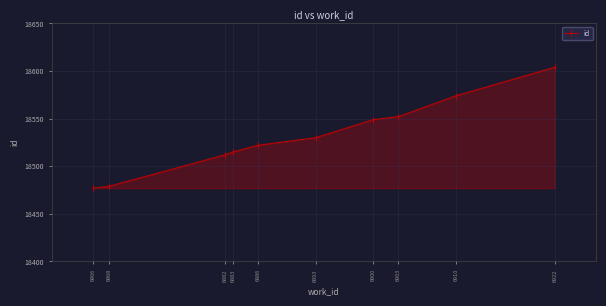

Reading left to right, transcribe all the data shown in this chart.

18477	18479	18512	18515	18522	18530	18549	18552	18574	18604